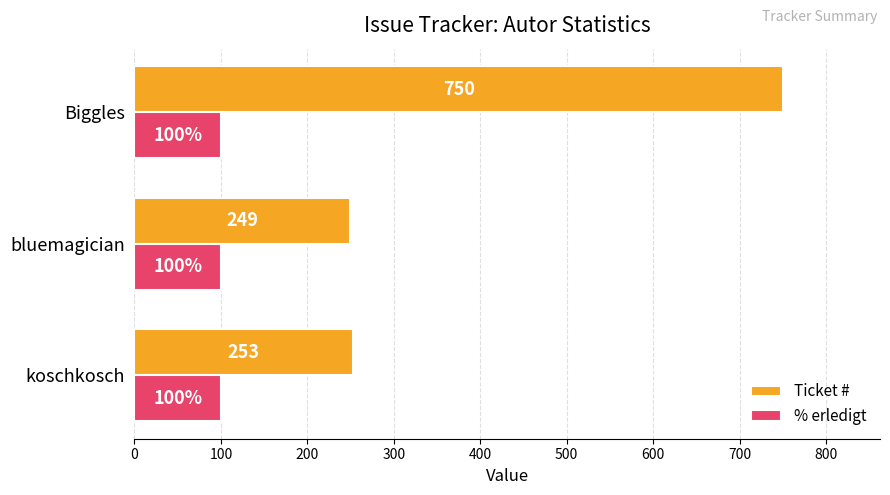

Count the number of data series in this chart.

2